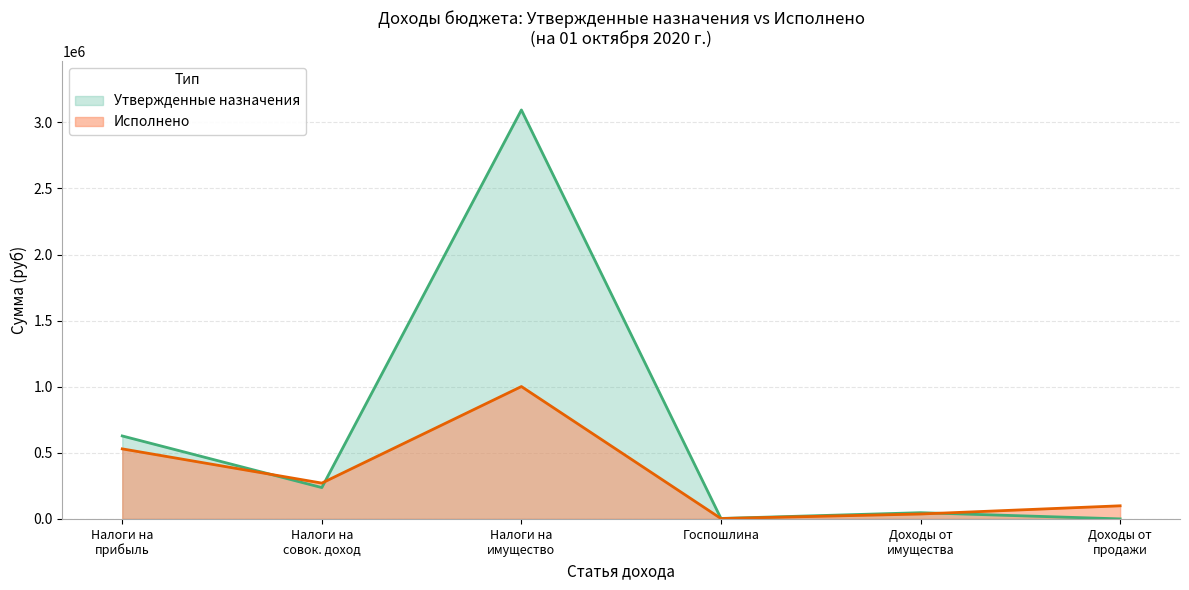

Where is the first local minimum for Утвержденные назначения?

Налоги на
совок. доход